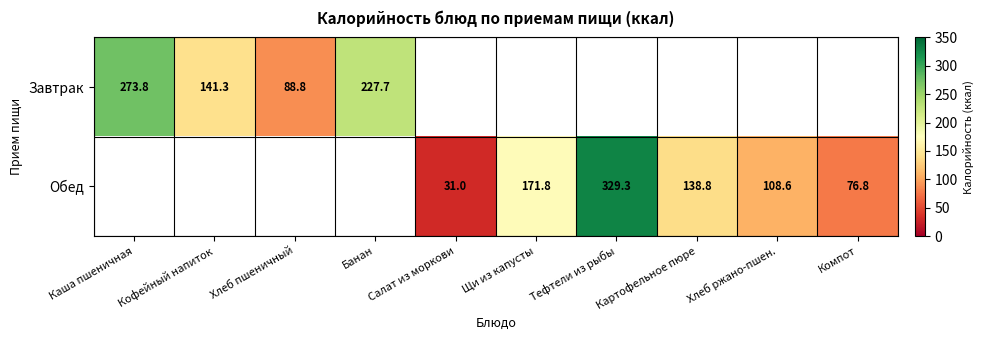

What is the sum of the Обед values at Хлеб ржано-пшен. and Щи из капусты?

280.4